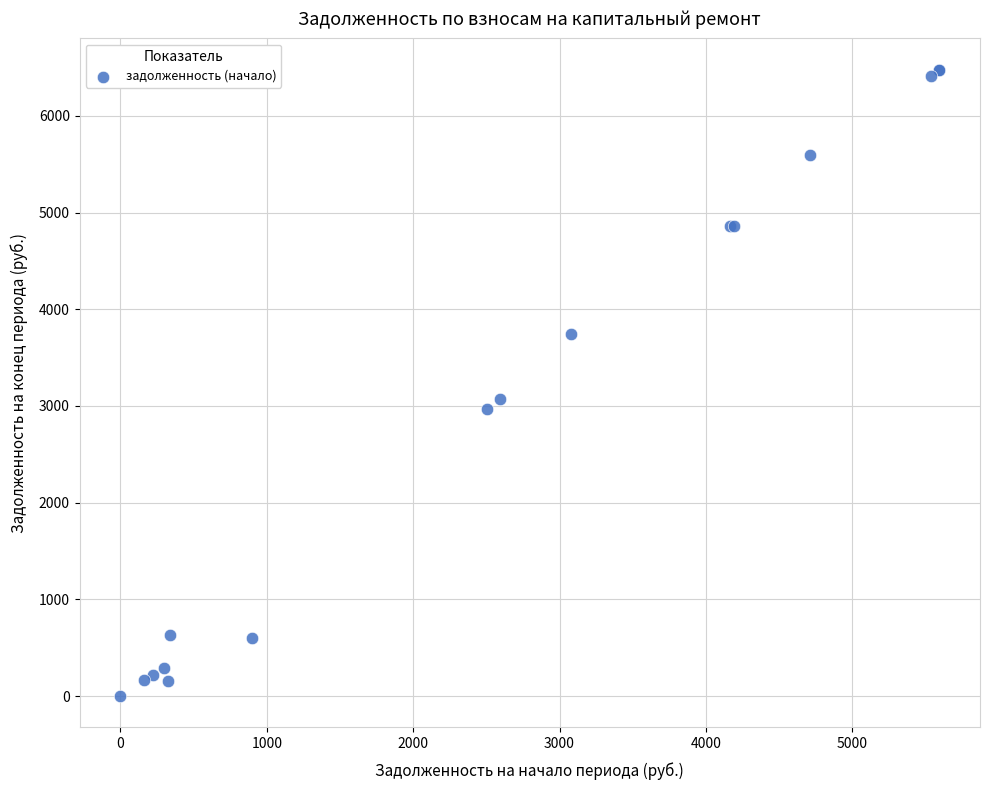

What Y value in the scatter plot is closest to 3238?

3076.5